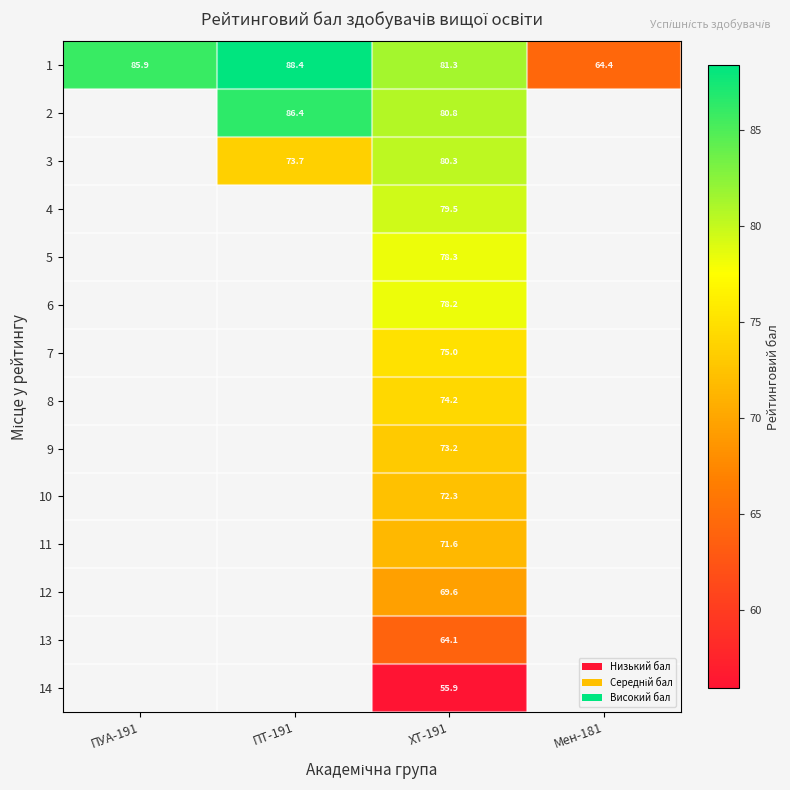

The 13 series shows 64.1 at ХТ-191. True or false?

True